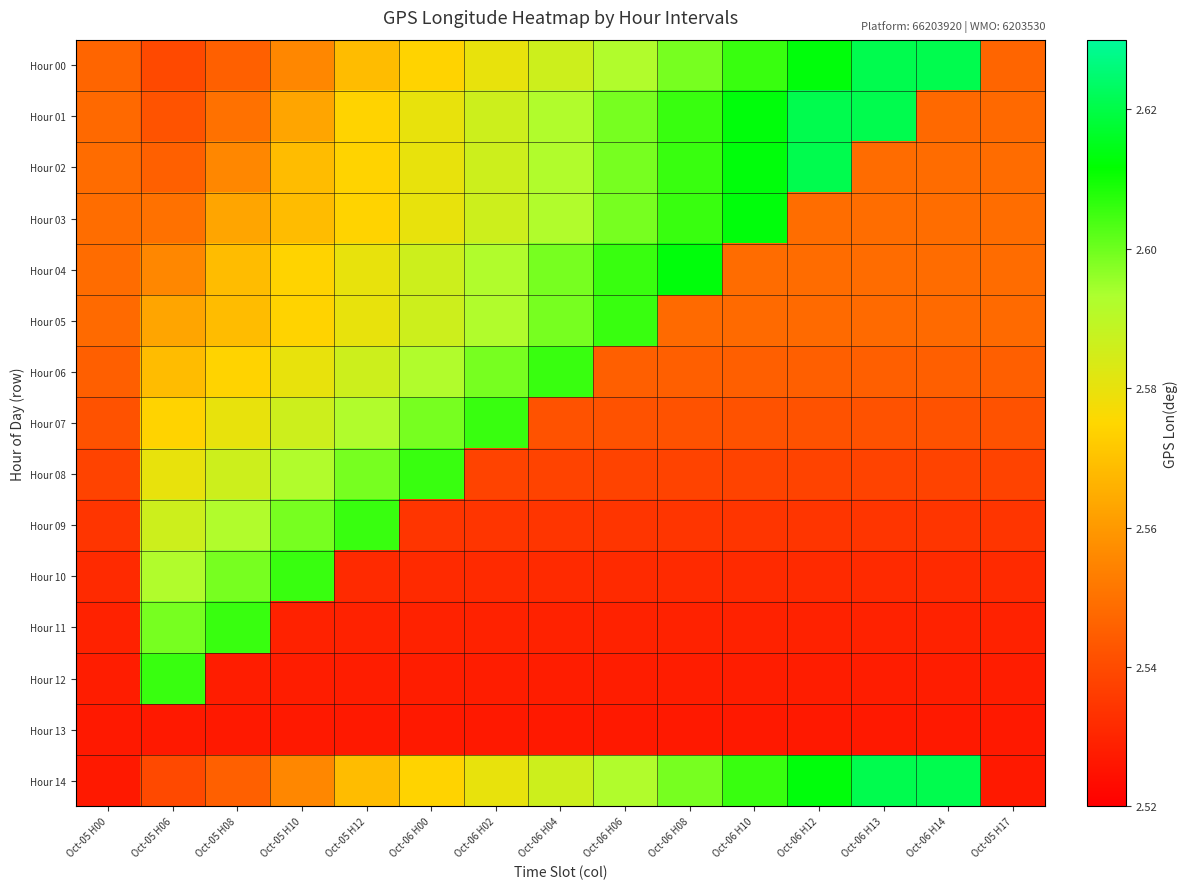

How many distinct data groups are displayed?

15